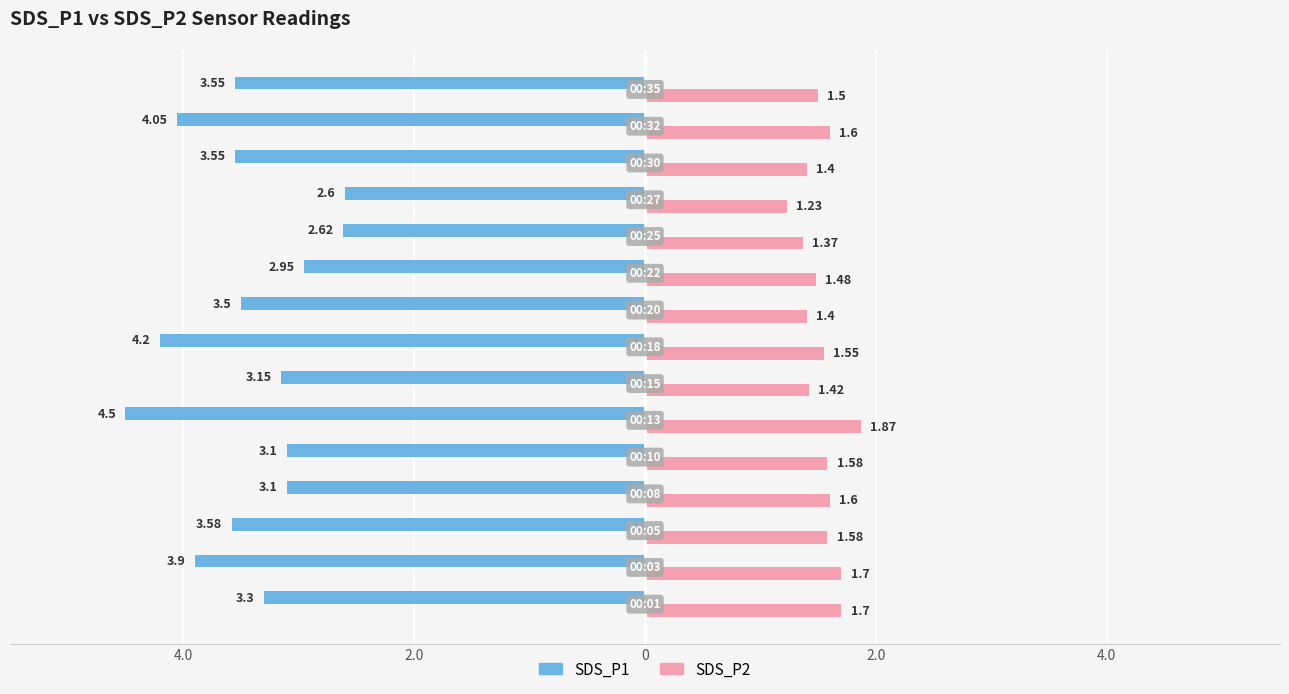

What are all the series names shown in the legend?

SDS_P1, SDS_P2